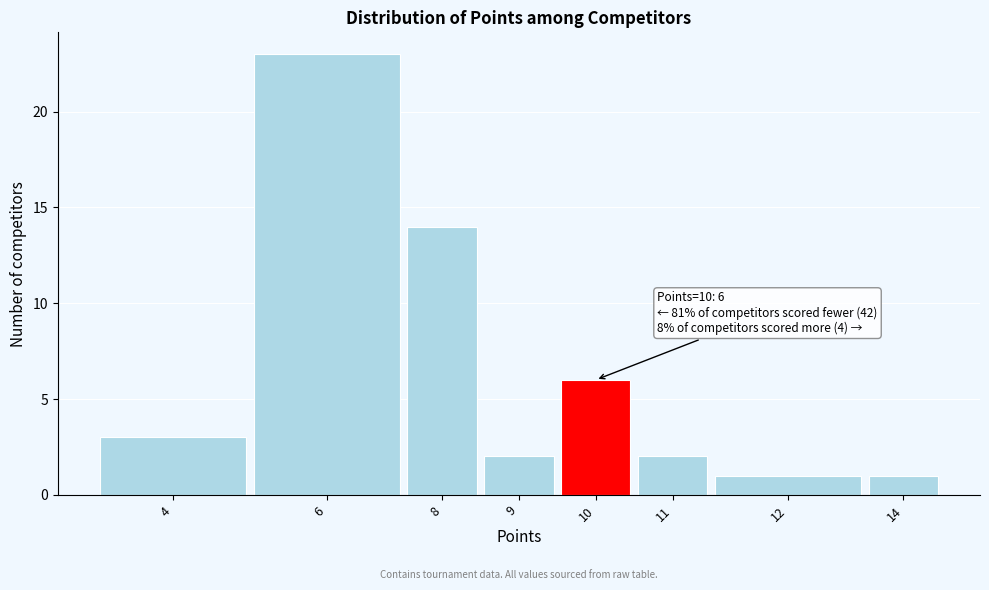

Reading right to left, transcribe all the data shown in this chart.

14=1	12=1	11=2	10=6	9=2	8=14	6=23	4=3